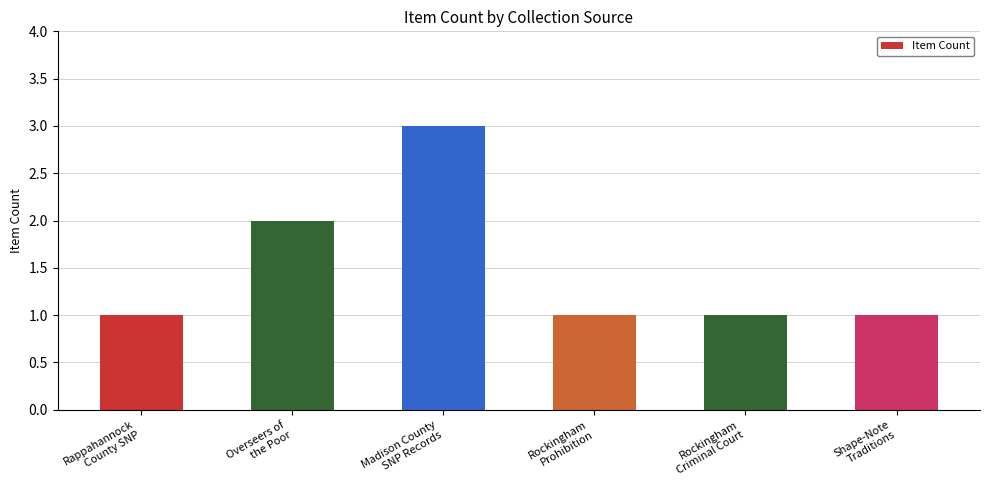

What is the greatest value displayed?

3